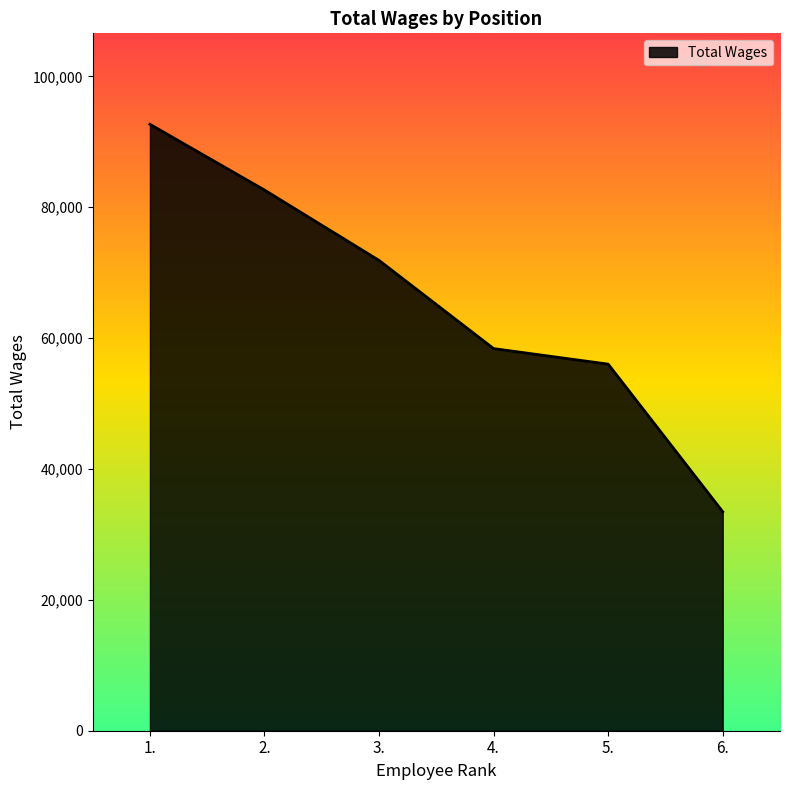

Approximately how many times larger is the value at 4. compared to 3.?

0.8